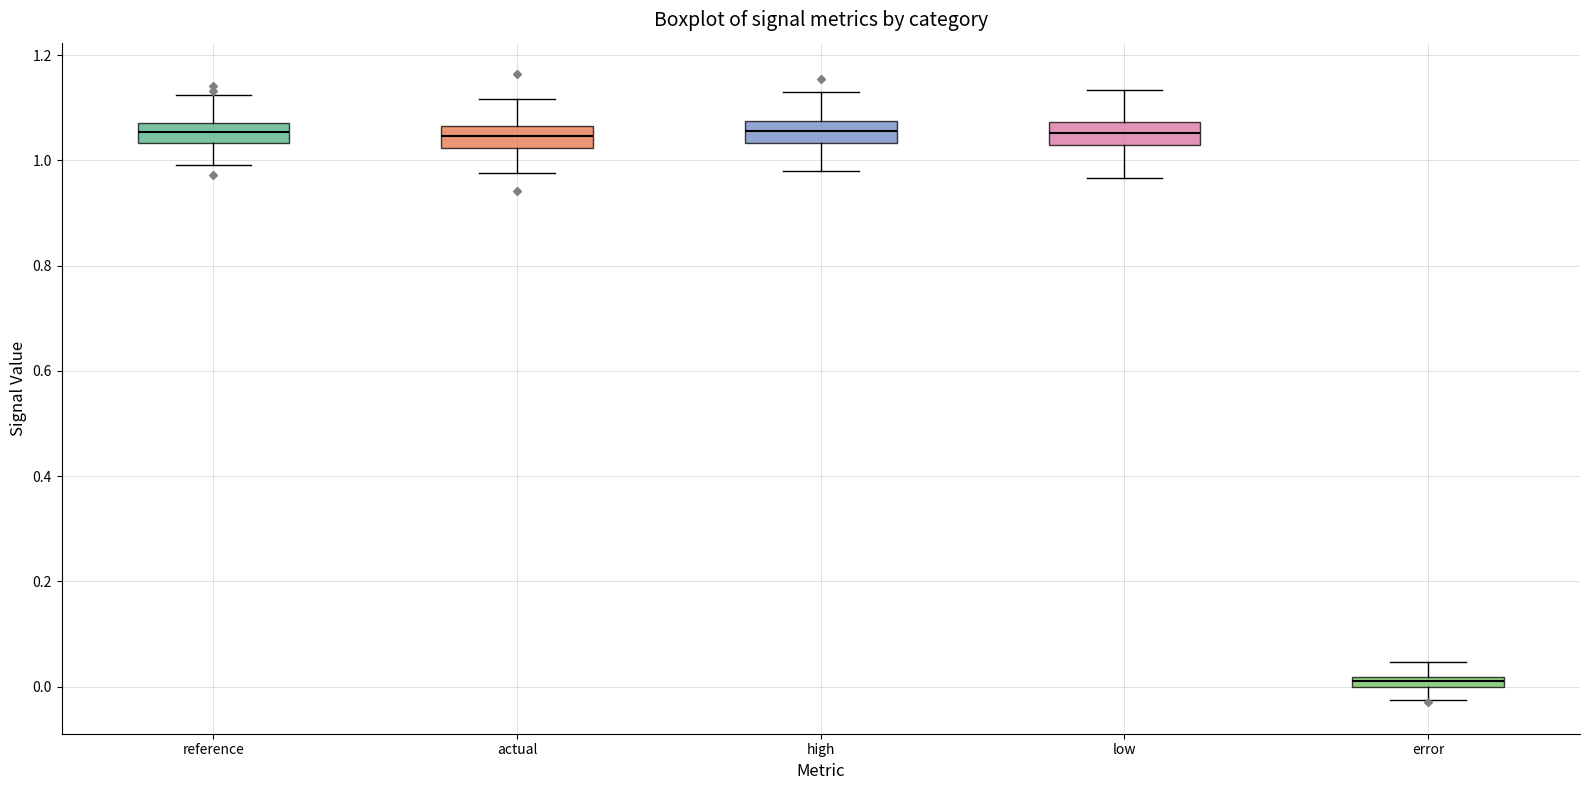

Where does the upper whisker of the box for actual end on the y-axis? The values are not printed on the chart, so give them approximately, as read against the axis.

1.12